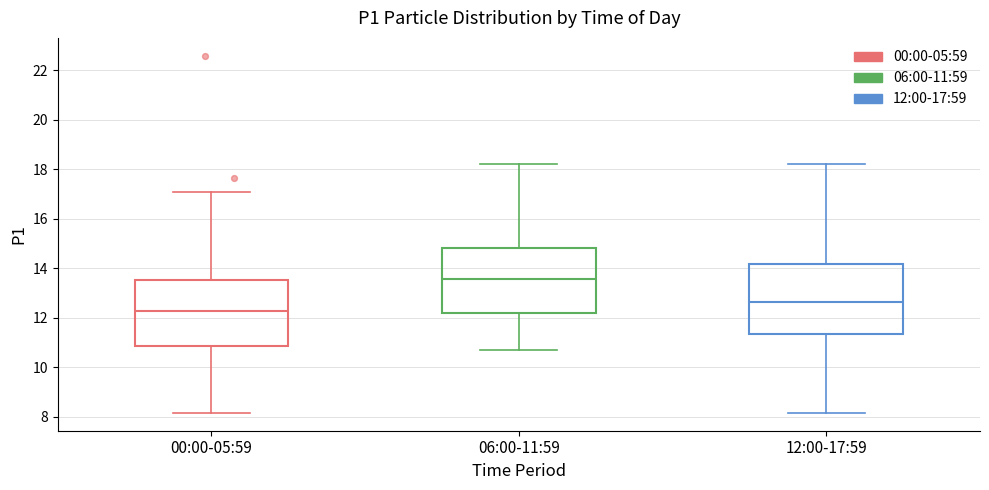

Which box has the lowest median line?

00:00-05:59